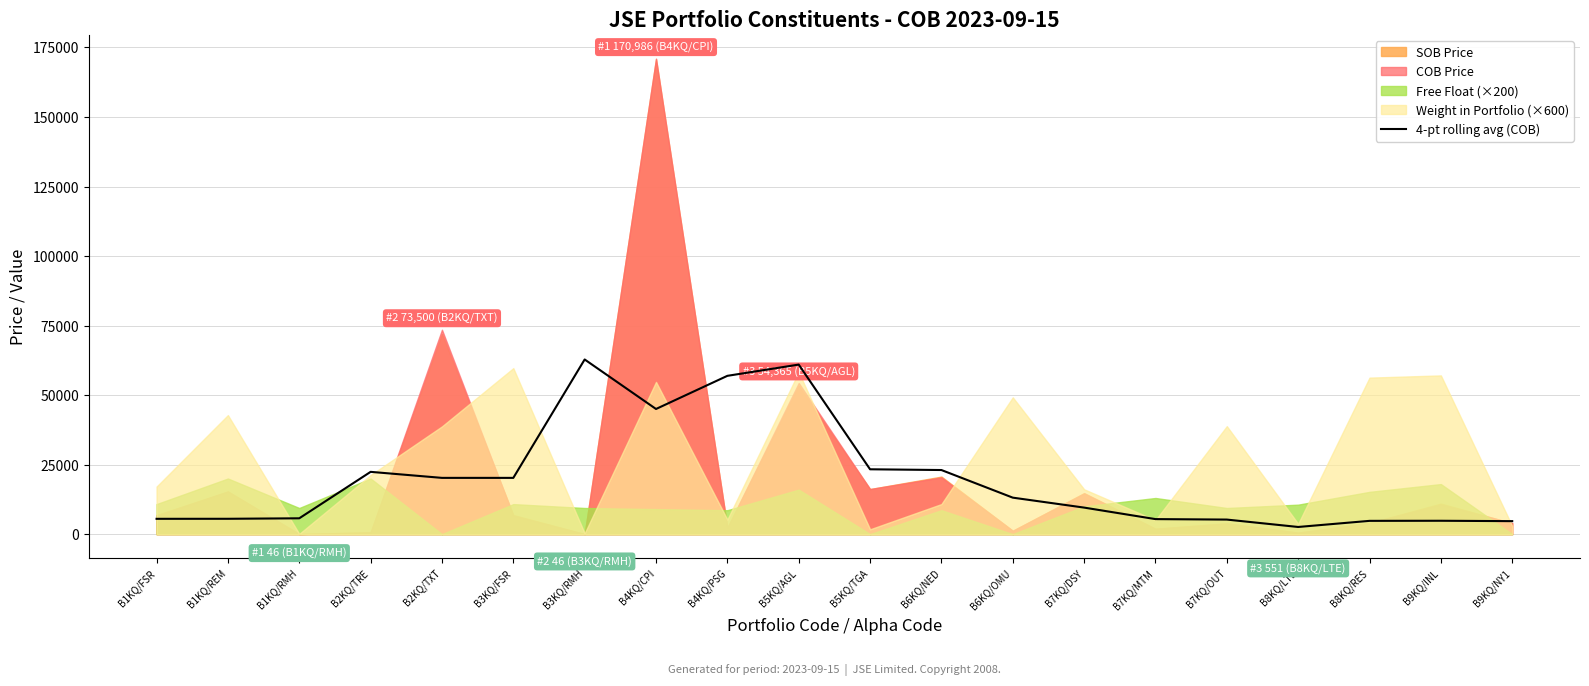

List the labels in order of value, smallest first.

B8KQ/LTE, B9KQ/NY1, B8KQ/RES, B9KQ/INL, B7KQ/OUT, B7KQ/MTM, B1KQ/FSR, B1KQ/REM, B1KQ/RMH, B7KQ/DSY, B6KQ/OMU, B2KQ/TXT, B3KQ/FSR, B2KQ/TRE, B6KQ/NED, B5KQ/TGA, B4KQ/CPI, B4KQ/PSG, B5KQ/AGL, B3KQ/RMH